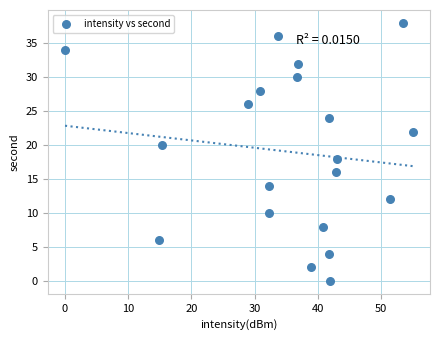

What is the range of Y values (max minus min)?

38